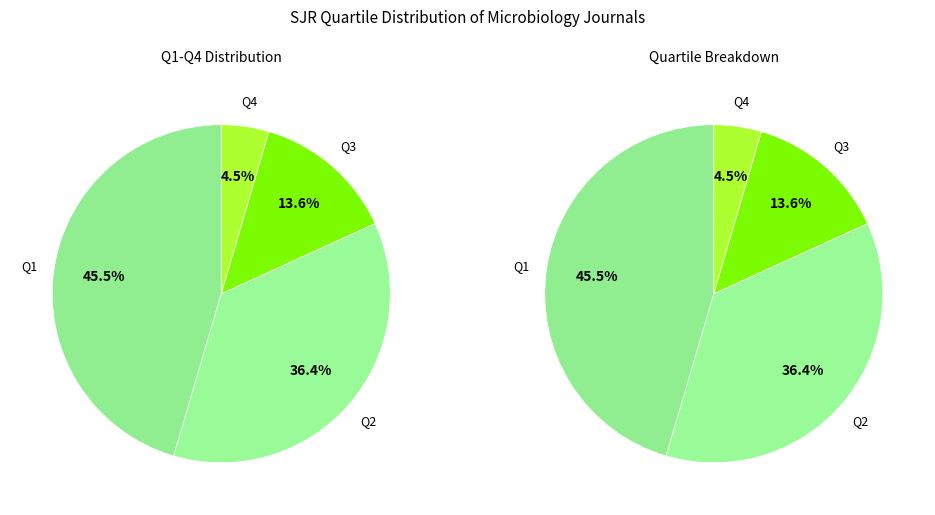

Combined, what portion of the pie is Q1 and Q4?

50.0%